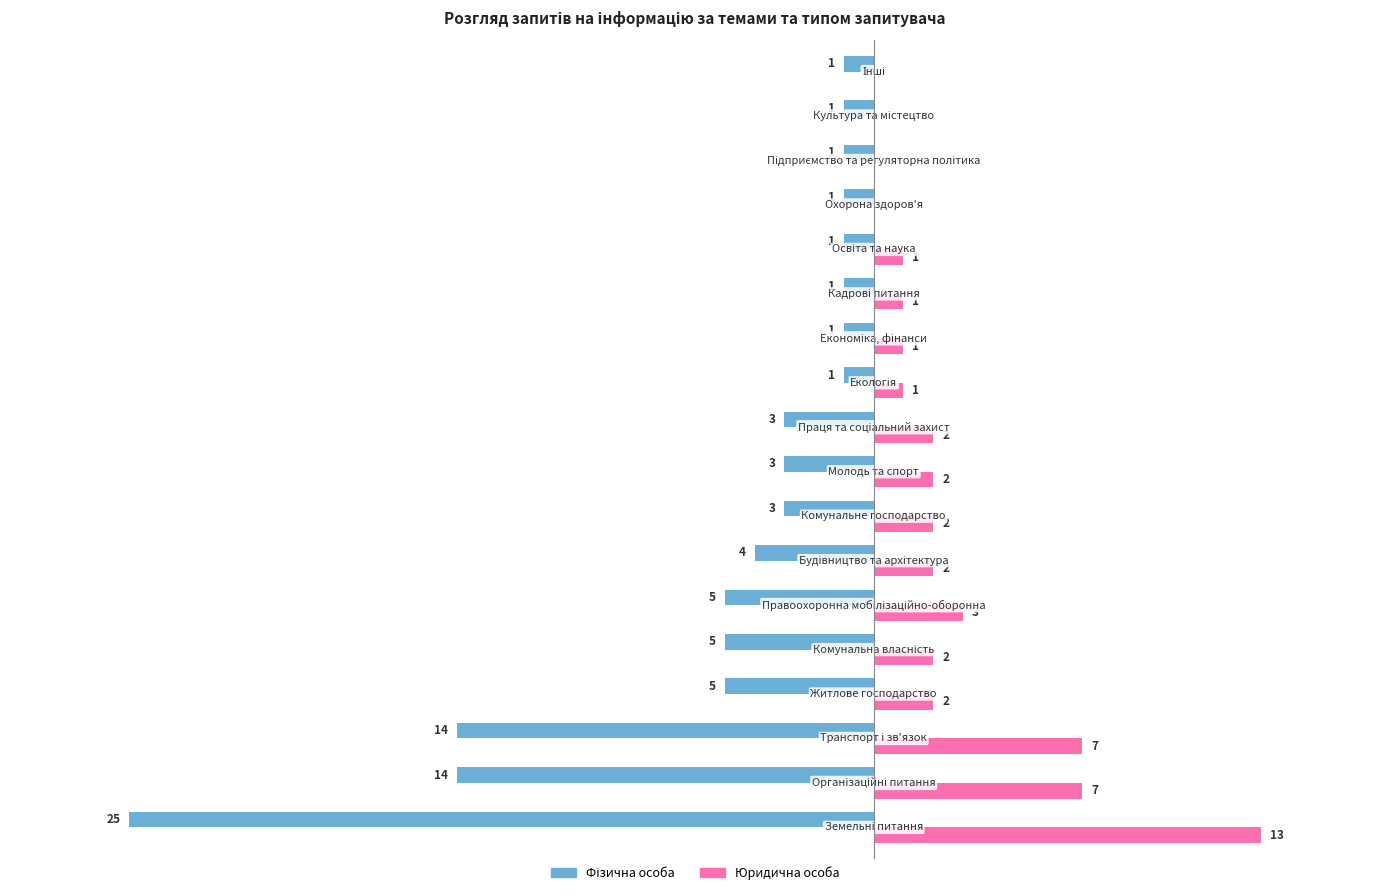

Which series has the largest total across all categories?

Юридична особа